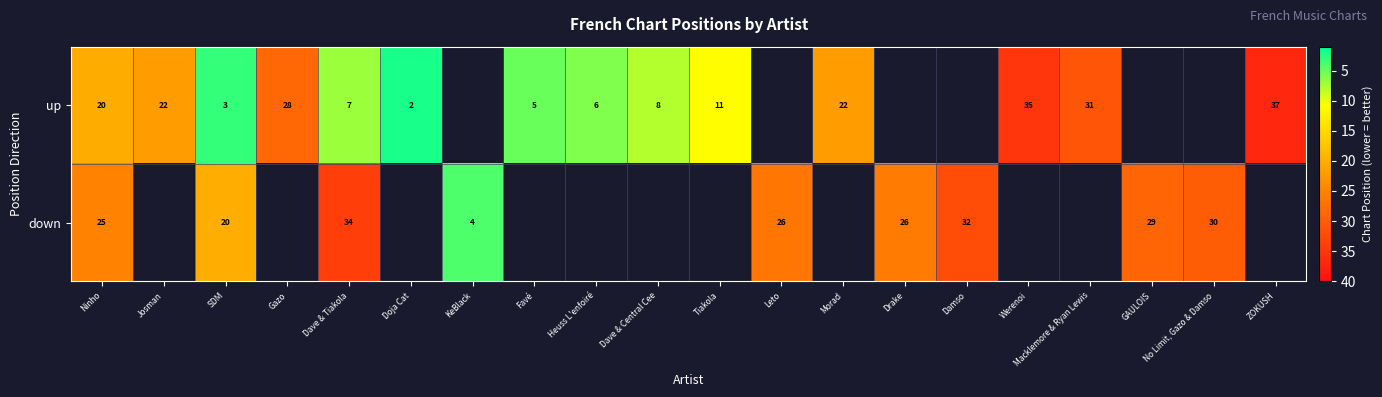

How many positive values does the up series have?

14